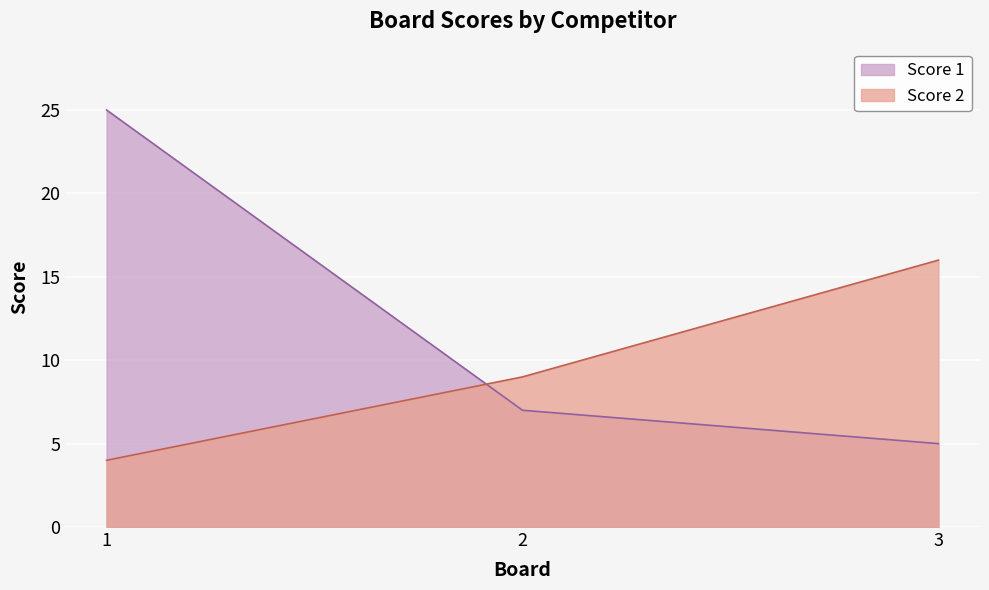

Reading left to right, list all the values displayed in this chart.

Score 1: 1=25	2=7	3=5
Score 2: 1=4	2=9	3=16